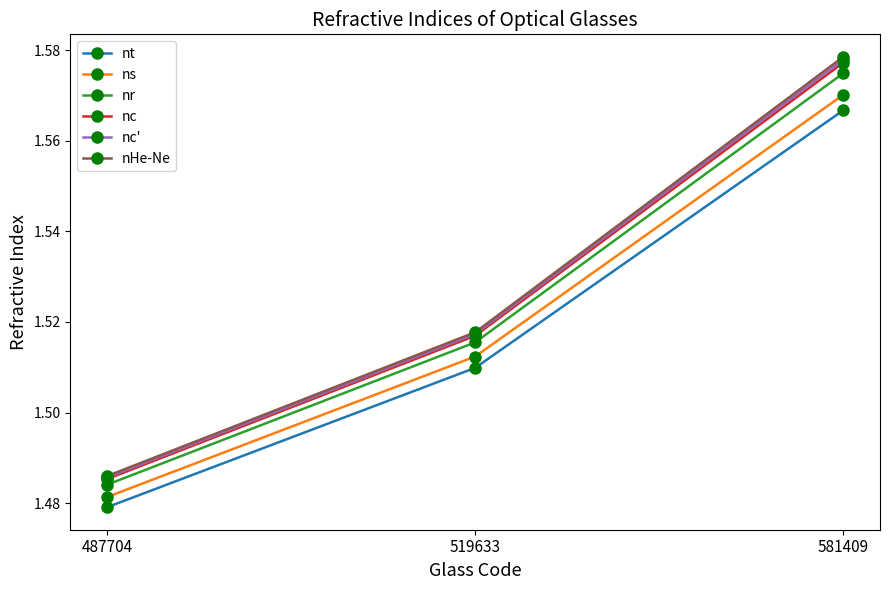

Which series has the widest spread of values?

nHe-Ne